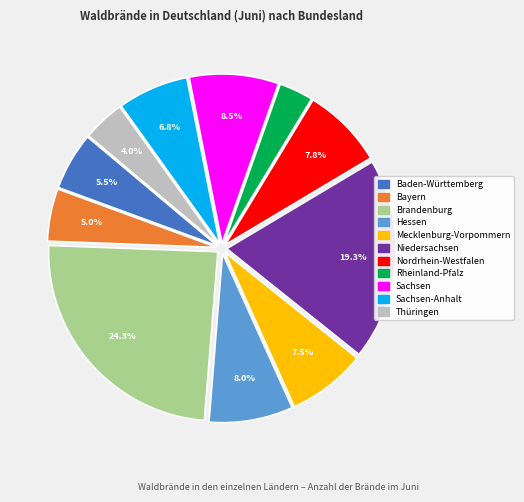

Is there a majority slice in this chart?

No